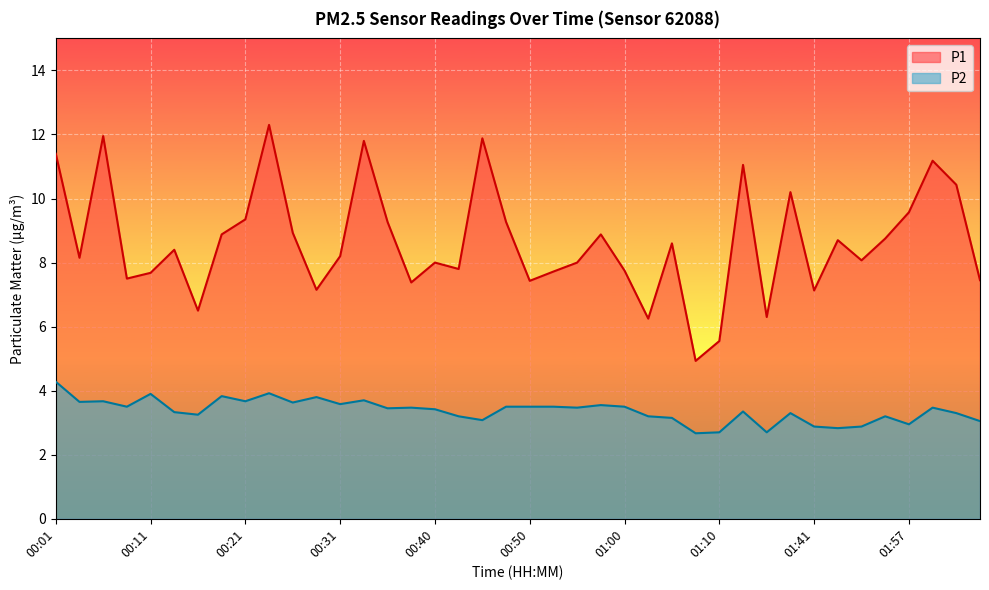

Is it true that P1 equals 7.2 at 00:28?

True